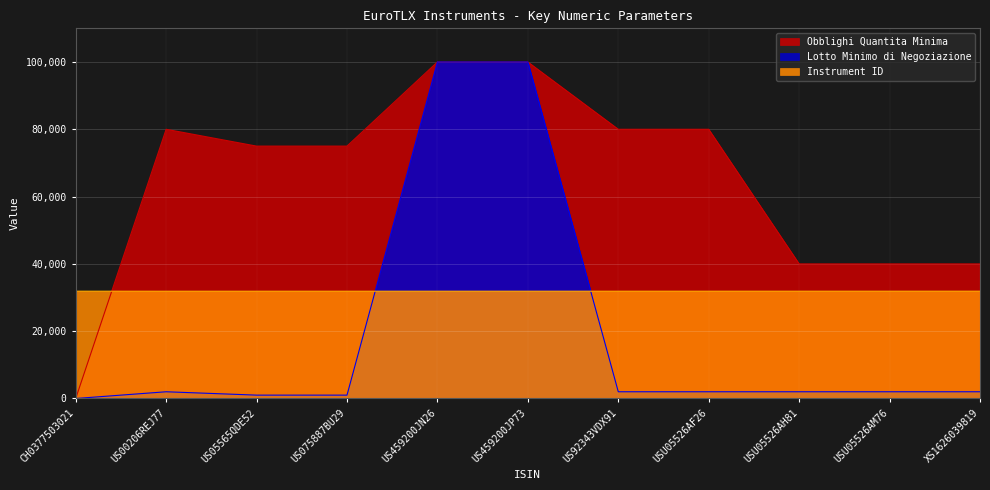

Between which two adjacent categories do Lotto Minimo di Negoziazione and Instrument ID first intersect?

US075887BU29 and US459200JN26